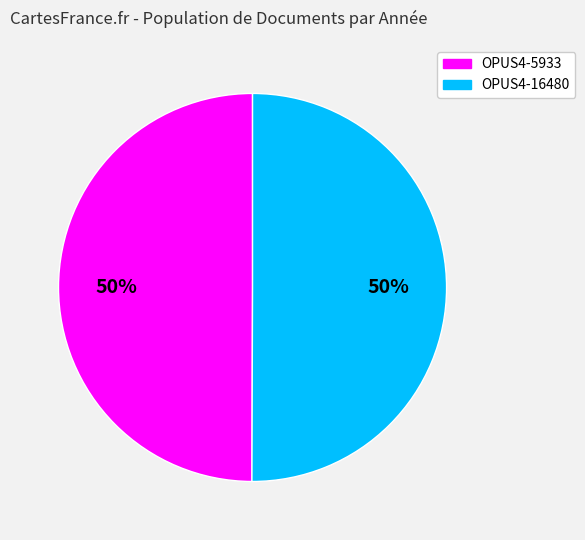

To the nearest percent, what percentage of the pie is OPUS4-16480?

50%